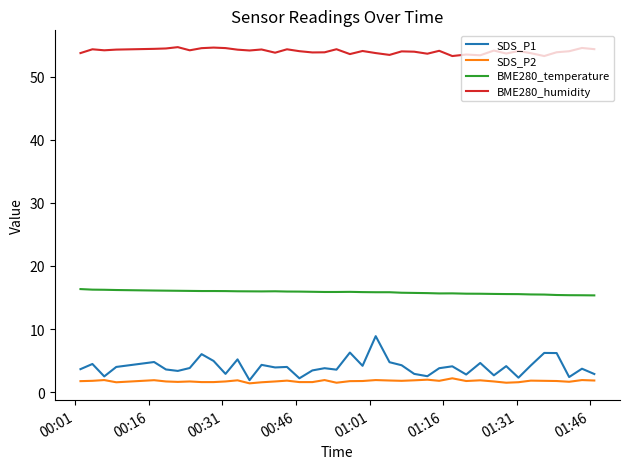

What is the maximum value for SDS_P2?

2.2